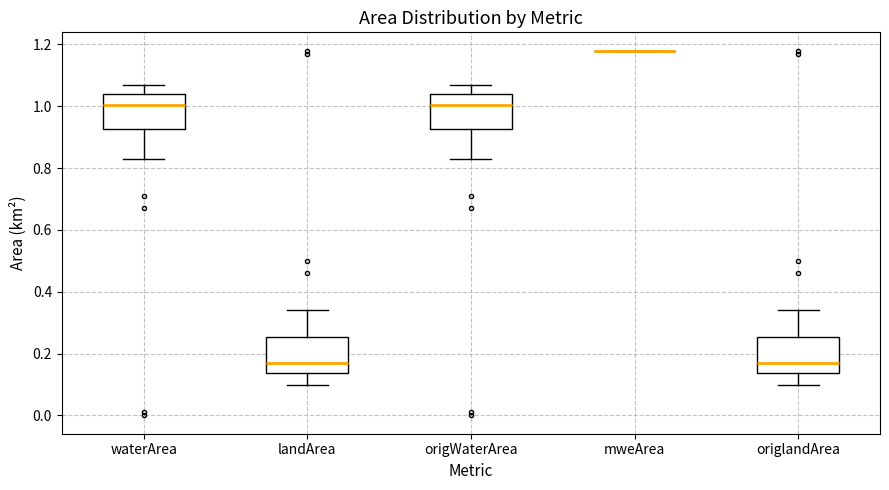

Reading left to right, transcribe this box plot: for each box, give where its median line is, the range the box spans, and where its two whiskers end, as read against the y-axis. The values are not printed on the chart, so give them approximately, as read against the axis.

waterArea: median 1.00, box 0.92 to 1.04, whiskers 0.84 to 1.08
landArea: median 0.18, box 0.14 to 0.26, whiskers 0.10 to 0.34
origWaterArea: median 1.00, box 0.92 to 1.04, whiskers 0.84 to 1.08
mweArea: box collapsed to a line at 1.18, whiskers 1.18 to 1.18
origlandArea: median 0.18, box 0.14 to 0.26, whiskers 0.10 to 0.34